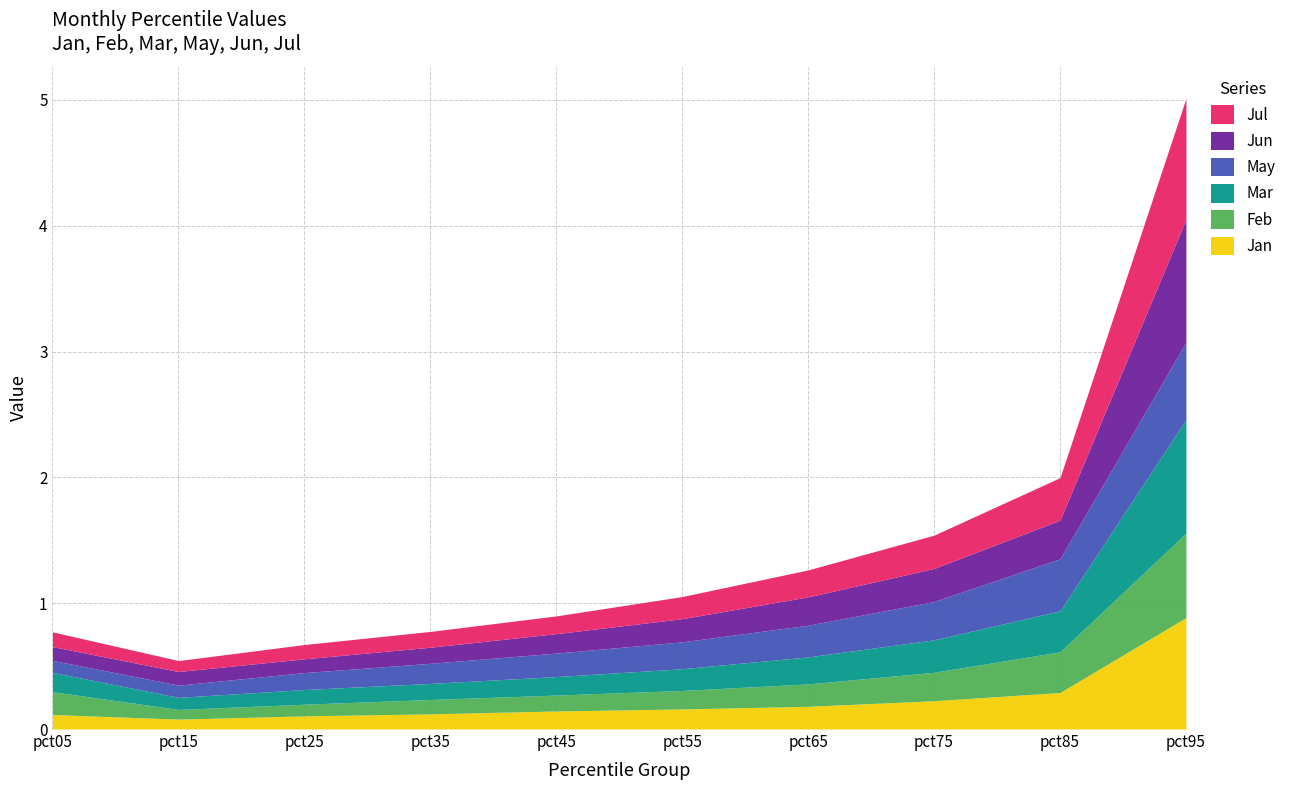

How many series are shown in this chart?

6